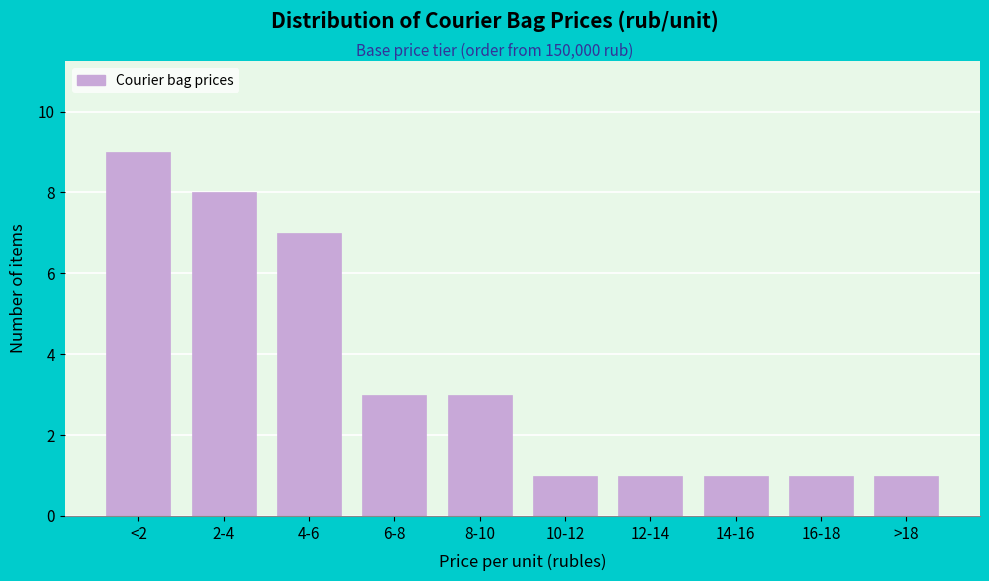

Reading left to right, extract all data points from this chart.

<2=9	2-4=8	4-6=7	6-8=3	8-10=3	10-12=1	12-14=1	14-16=1	16-18=1	>18=1